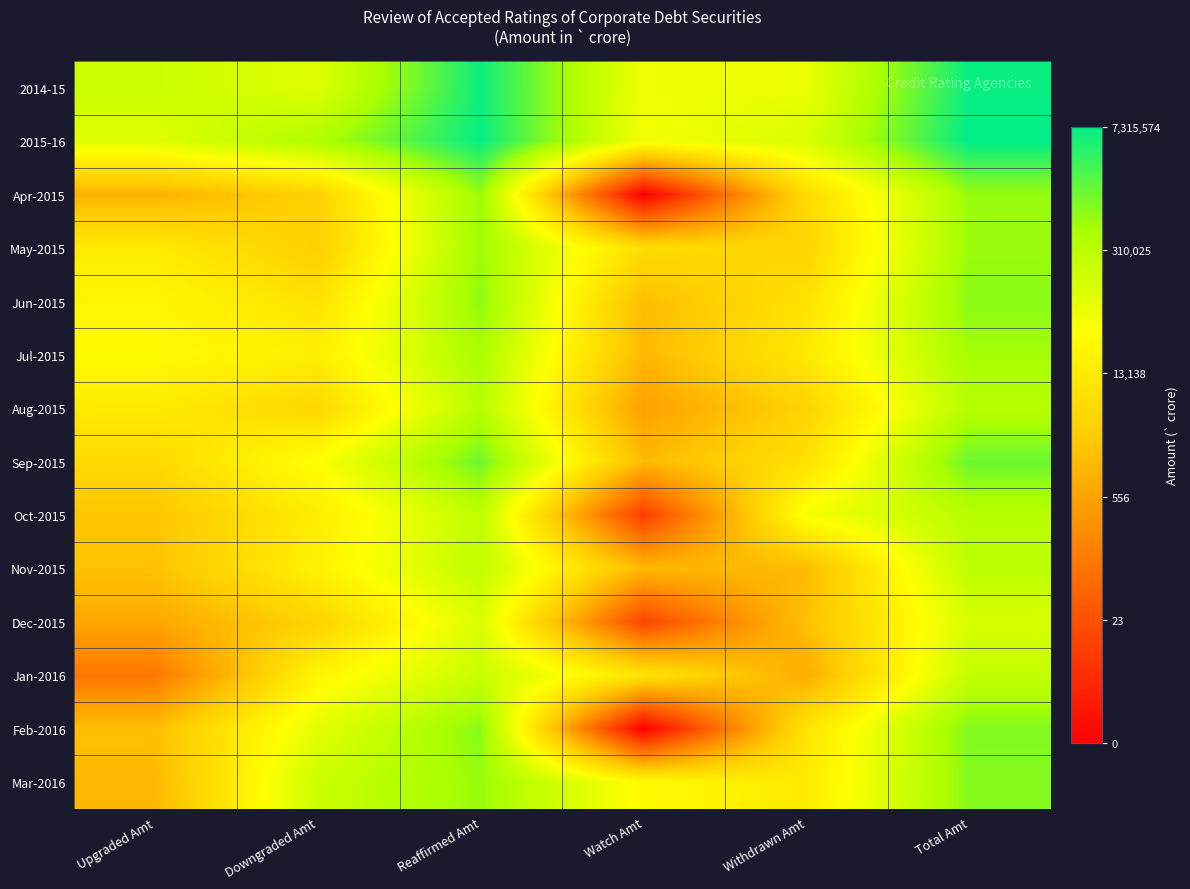

Which category has the lowest value across all series?

Watch Amt